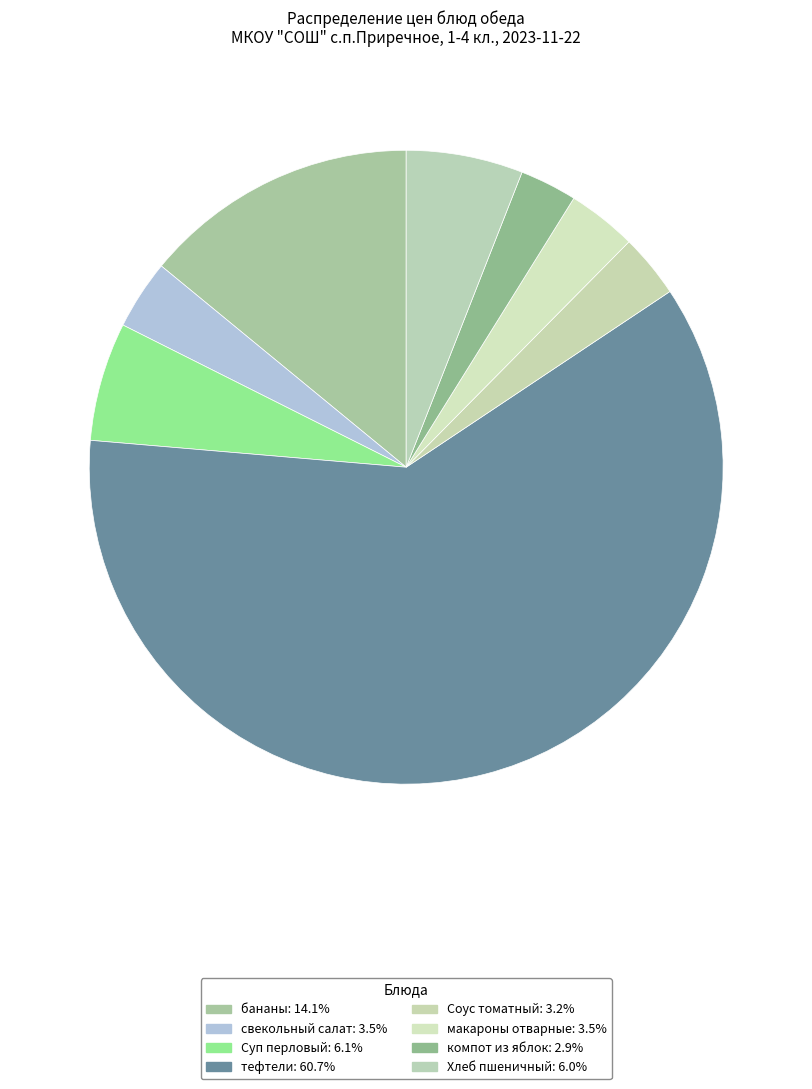

Which category accounts for the majority?

тефтели